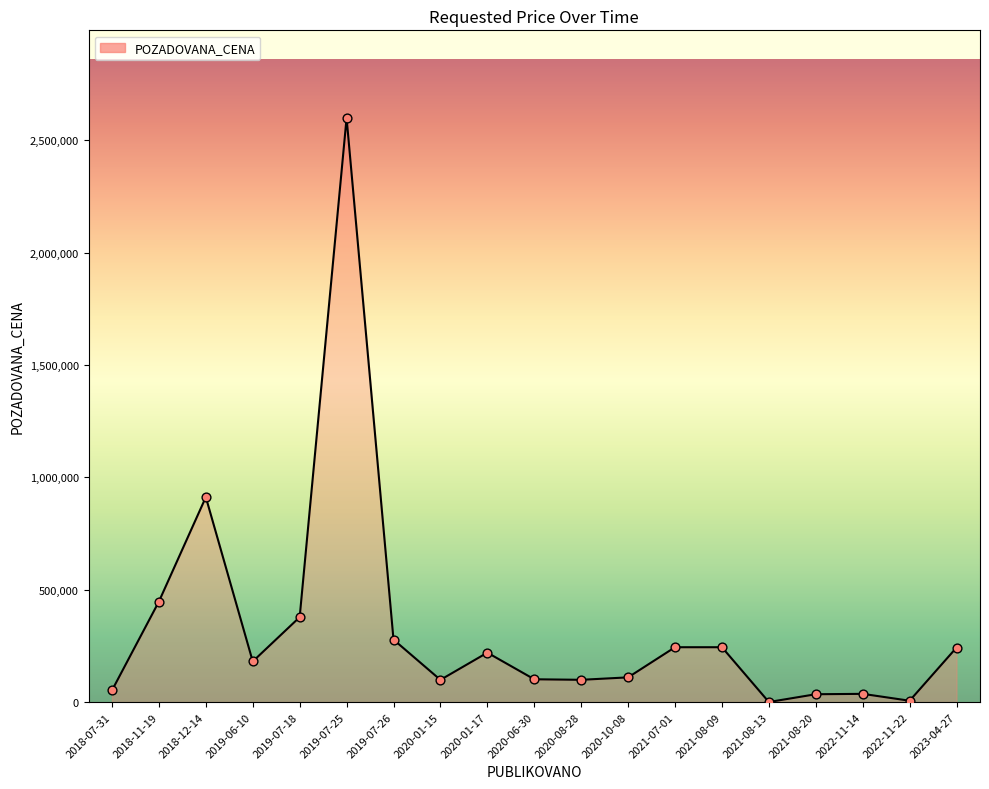

What is the change in value from 2019-07-18 to 2021-08-09?

-133859